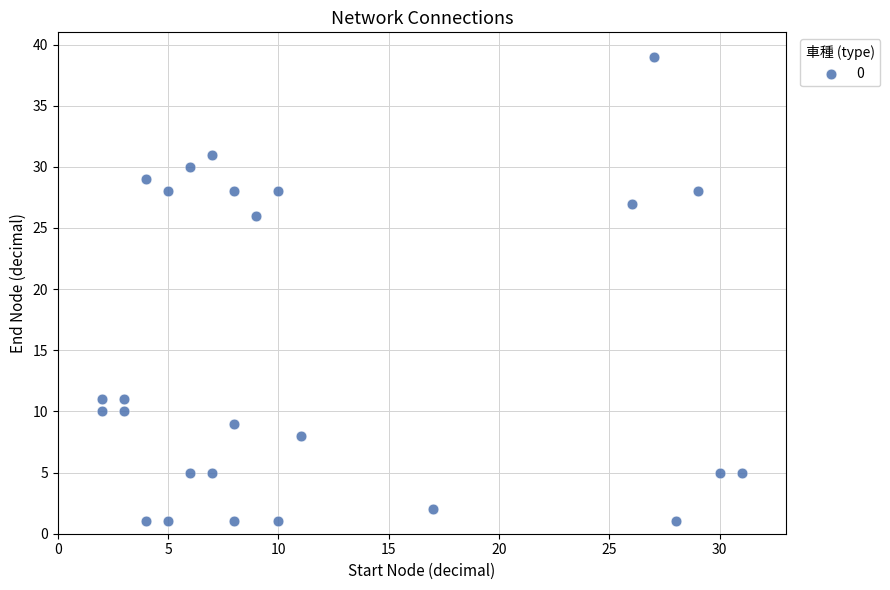

What Y value in the scatter plot is closest to 20?

26